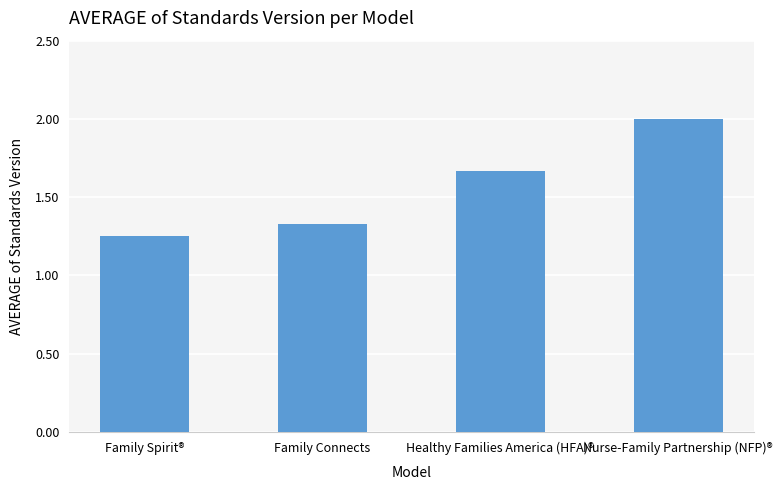

List the labels in order of value, largest first.

Nurse-Family Partnership (NFP)®, Healthy Families America (HFA)®, Family Connects, Family Spirit®